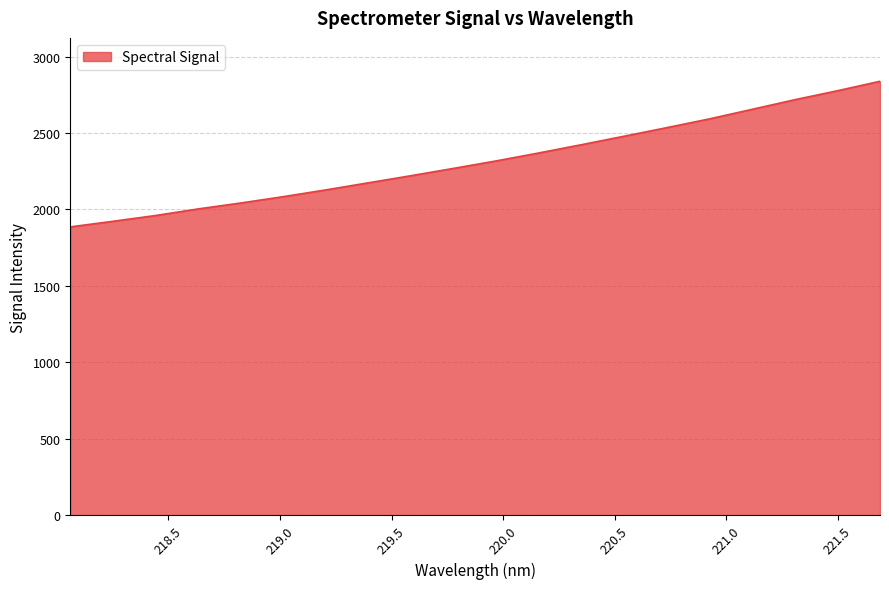

How many values are below 2318?

10